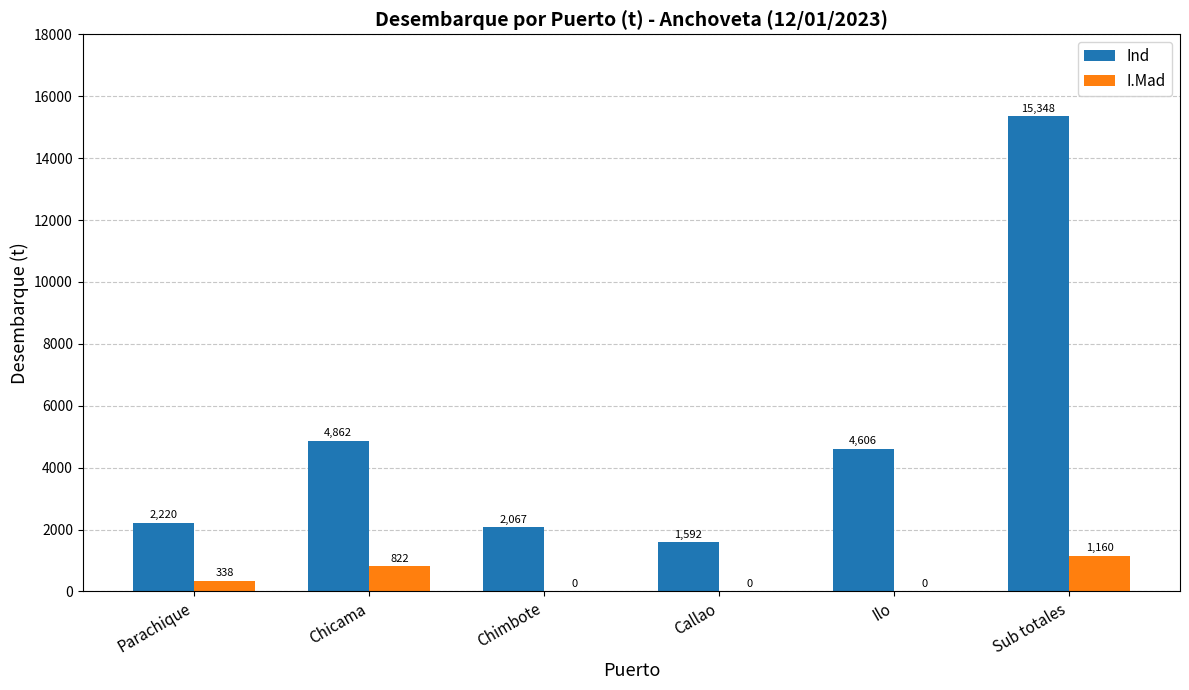

True or false: I.Mad has a value of -665.4 at Callao.

False